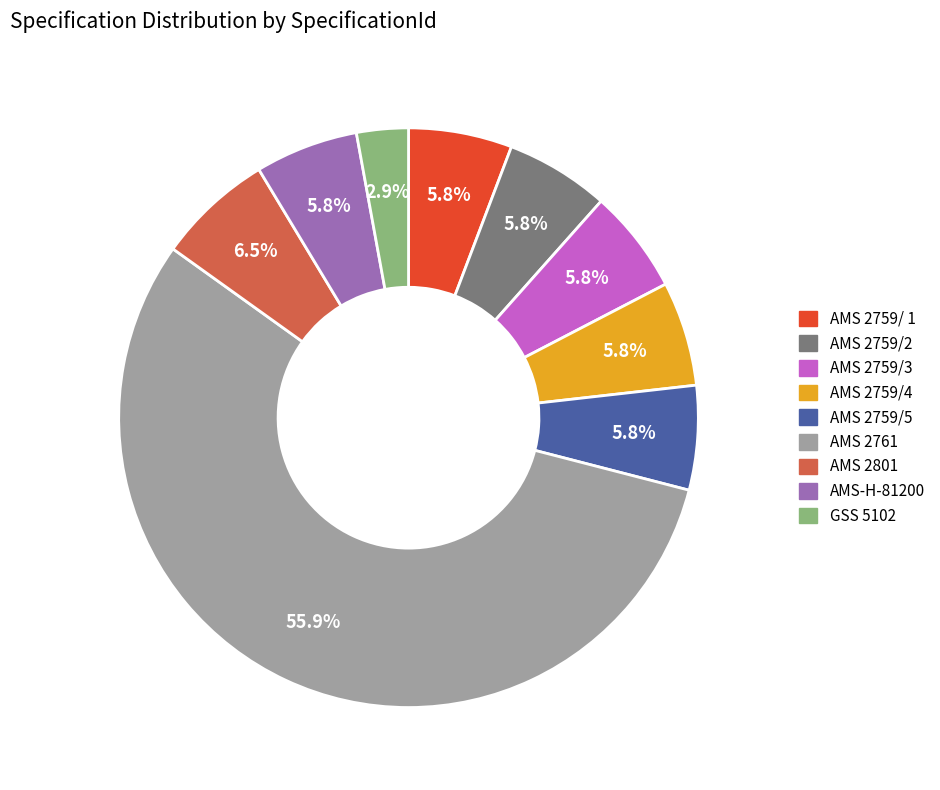

What portion of the pie excludes AMS 2801?

93.5%